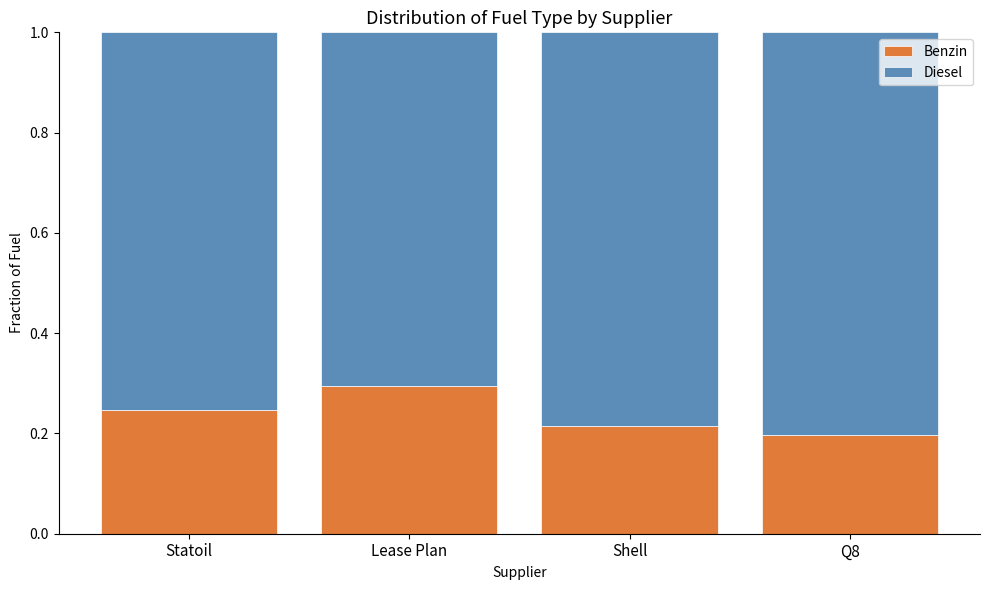

What is the total value across all series at Lease Plan?

1.0